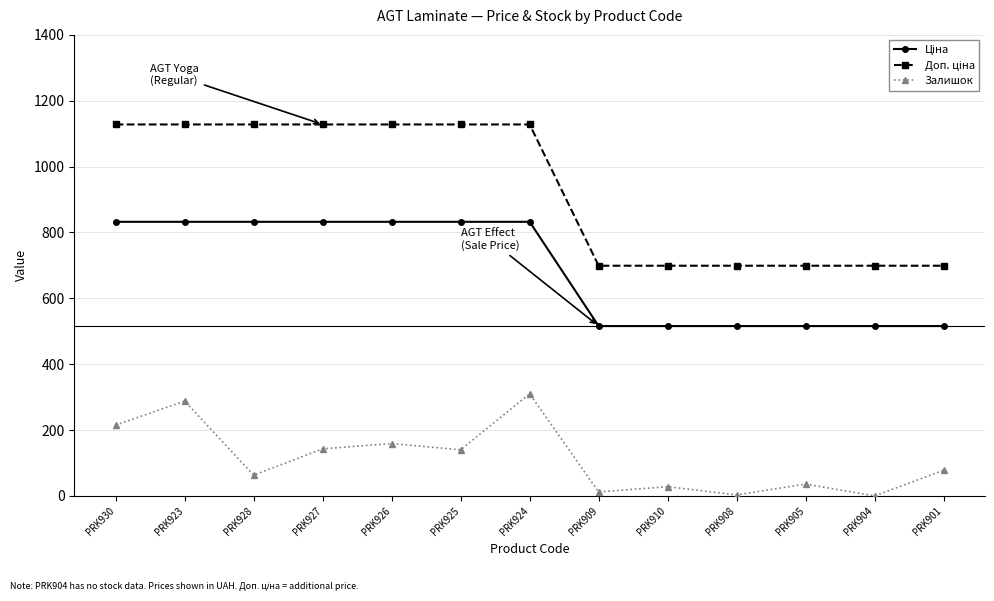

Is it true that Залишок equals 159.0 at PRK926?

True